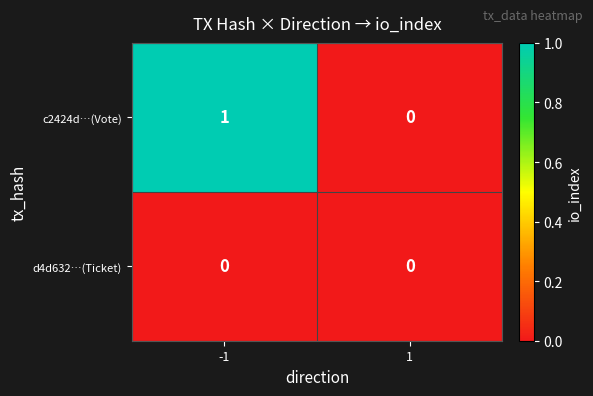

Which series changed the most between -1 and 1?

c2424d…(Vote)